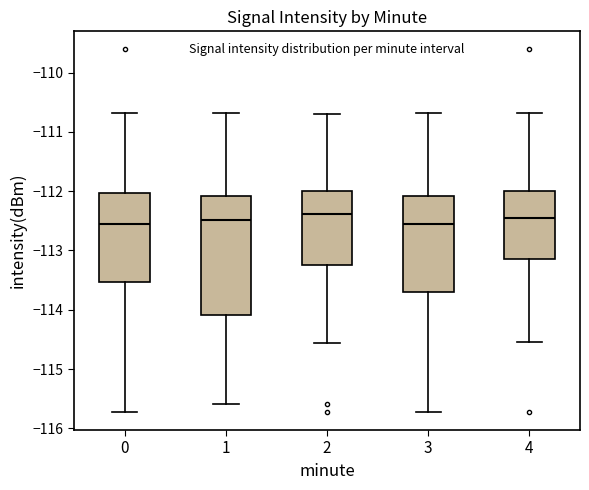

Reading left to right, read every box against the y-axis: the position of its median line, the range the box covers, and the ends of its whiskers. The values are not printed on the chart, so give them approximately, as read against the axis.

0: median -112.6, box -113.5 to -112.0, whiskers -115.7 to -110.7
1: median -112.5, box -114.1 to -112.1, whiskers -115.6 to -110.7
2: median -112.4, box -113.2 to -112.0, whiskers -114.6 to -110.7
3: median -112.6, box -113.7 to -112.1, whiskers -115.7 to -110.7
4: median -112.4, box -113.1 to -112.0, whiskers -114.6 to -110.7